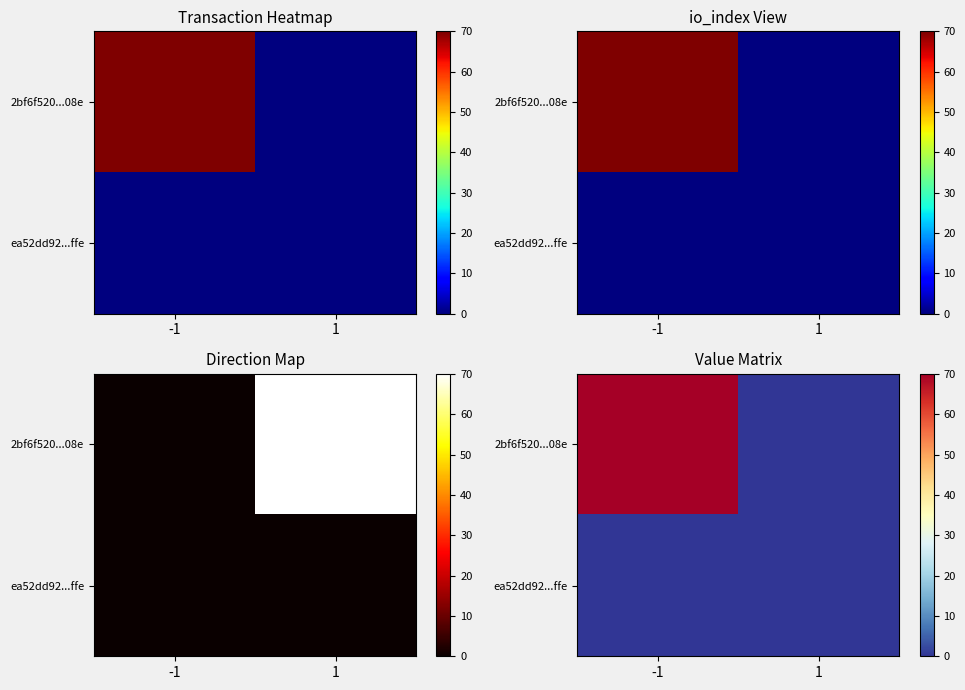

Rank the series by their average value, from lowest to highest.

ea52dd92...ffe, 2bf6f520...08e